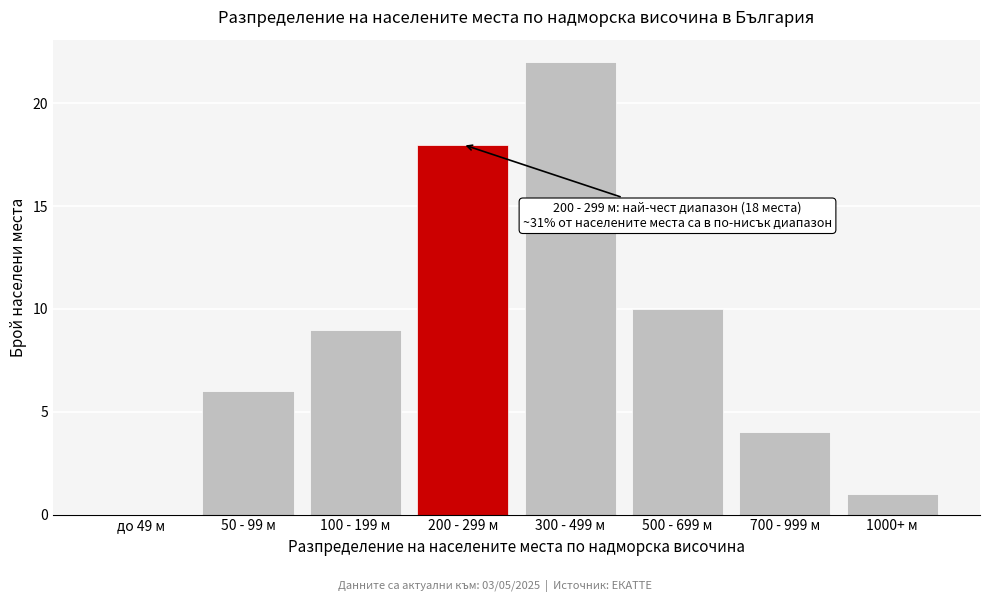

Reading left to right, extract all data points from this chart.

до 49 м=0	50 - 99 м=6	100 - 199 м=9	200 - 299 м=18	300 - 499 м=22	500 - 699 м=10	700 - 999 м=4	1000+ м=1